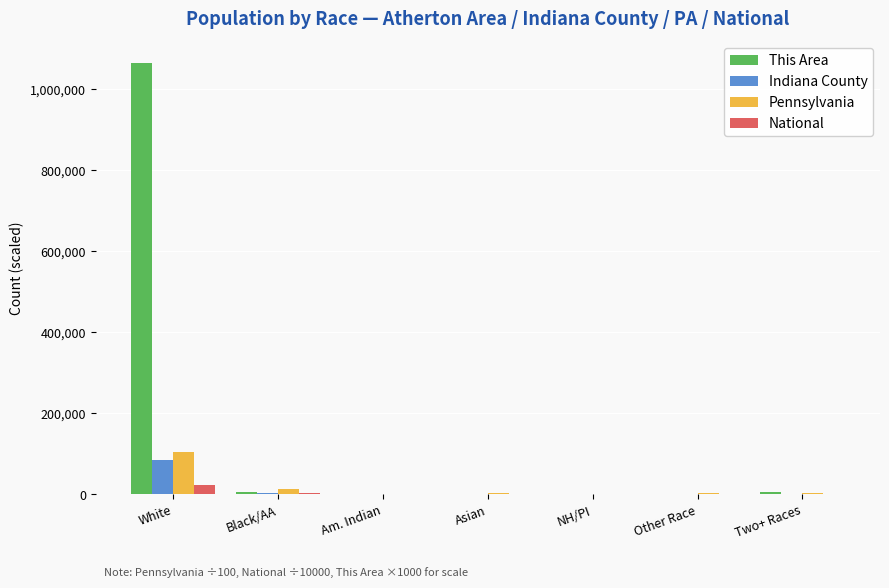

What is the total value across all series at Asian?

6732.3